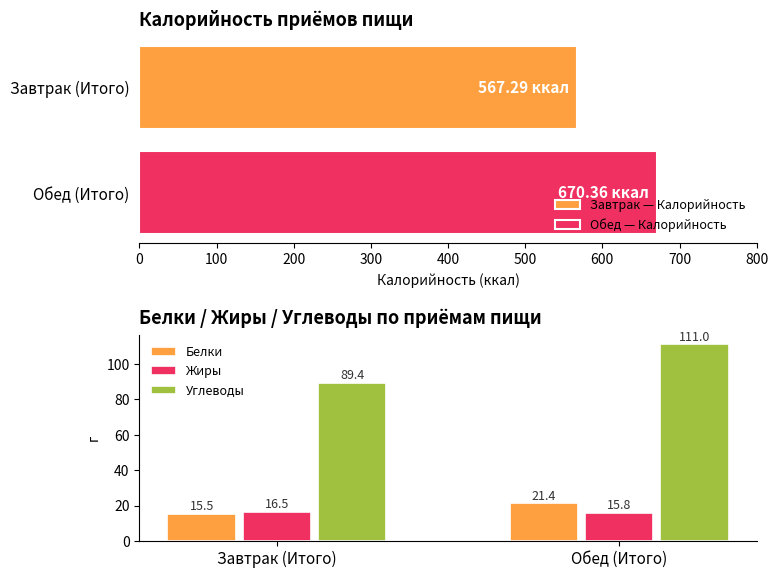

What is the difference between the Белки values at Завтрак (Итого) and Обед (Итого)?

5.9